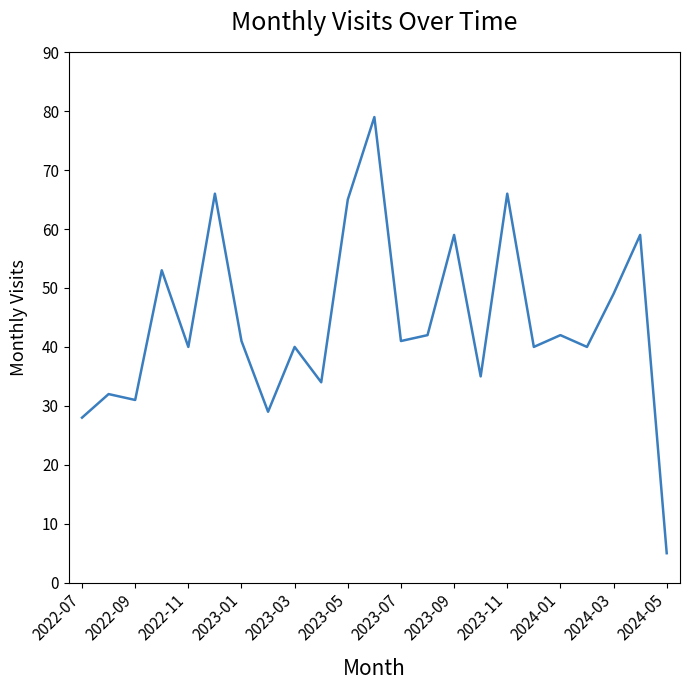

What is the difference between the maximum and second lowest values?

51